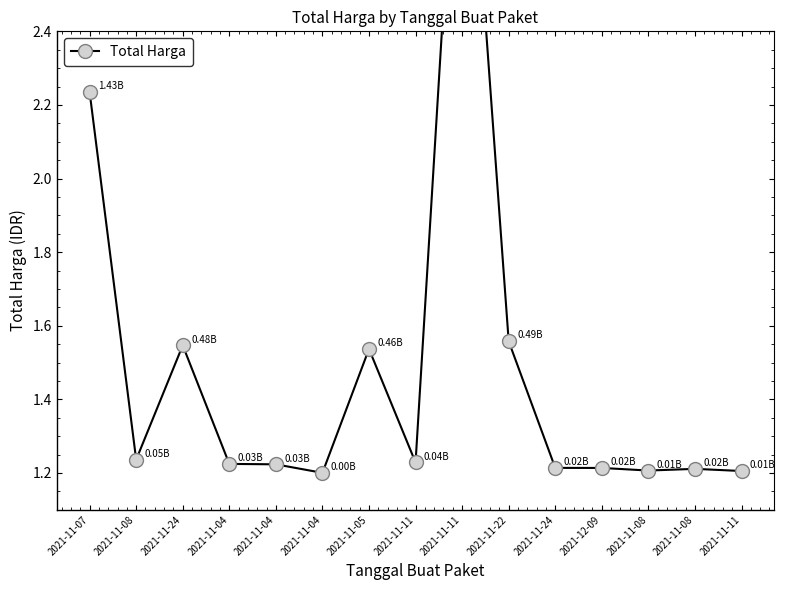

What is the label of the 10th point from the left?

2021-11-22